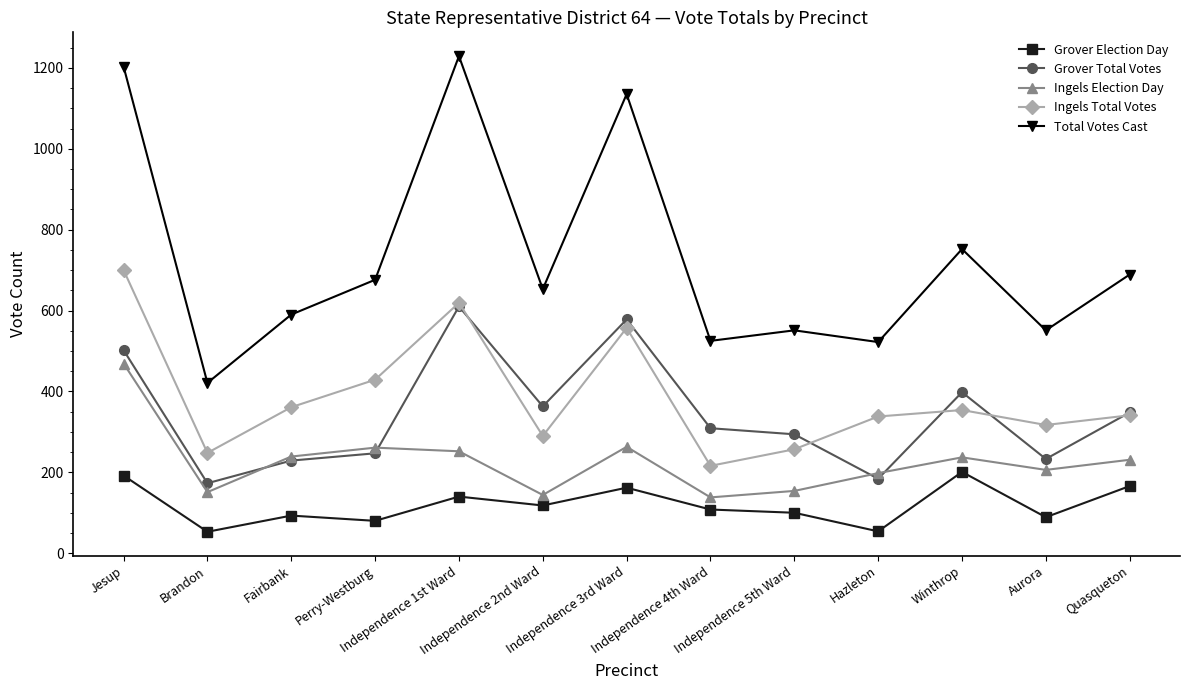

The value of Ingels Election Day at Independence 3rd Ward is 152. True or false?

False